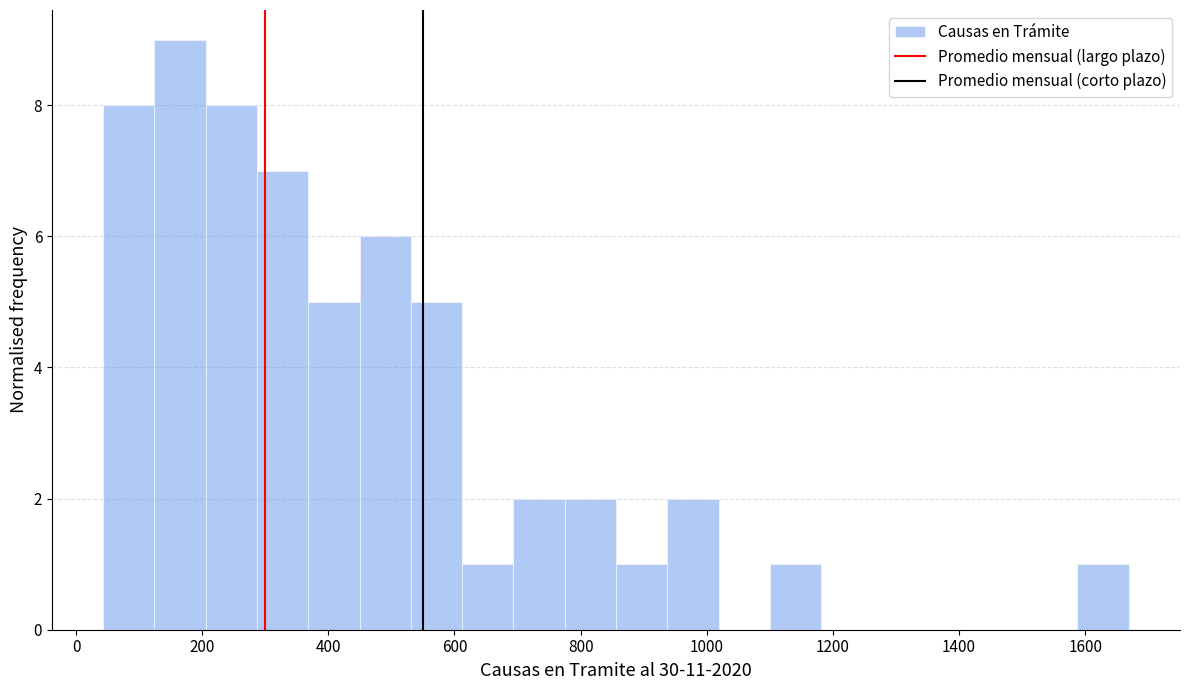

How tall is the bar that spans 700 to 780 on the x-axis? Neither the bar edges nor the heights are printed on the chart, so give them approximately, as read against the axes.

2